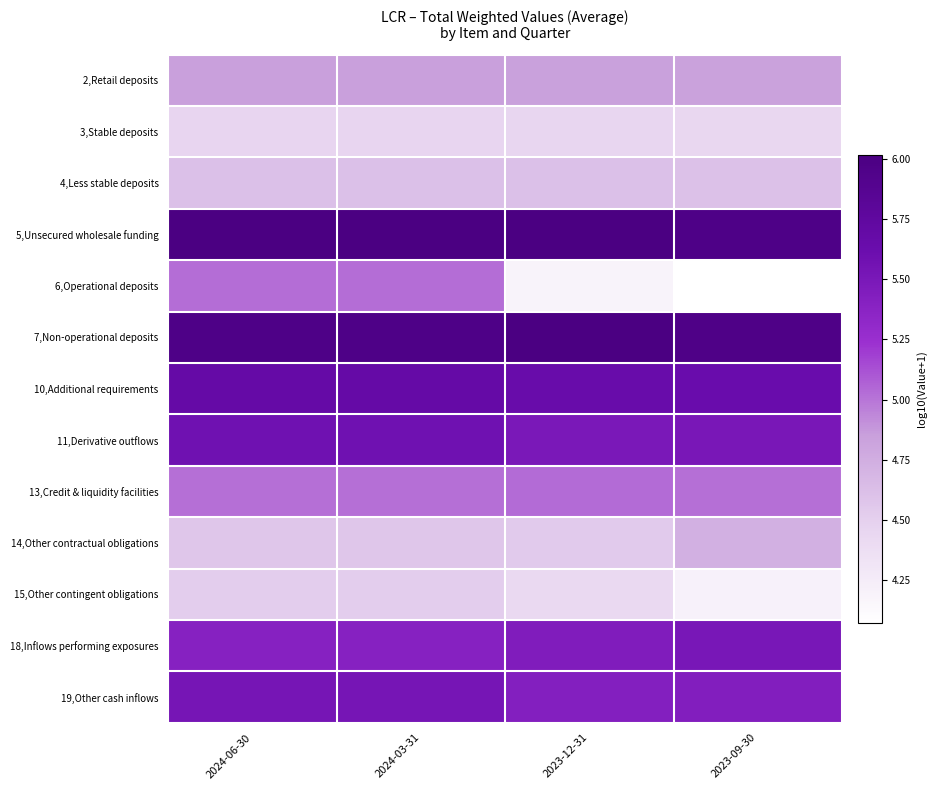

Which has a higher value, 2024-06-30 or 2023-09-30?

2024-06-30